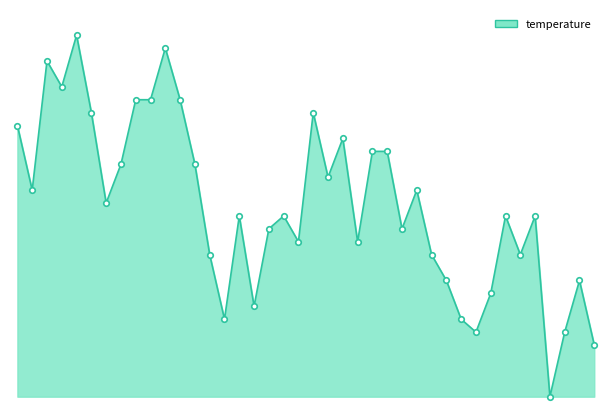

How many lines are shown in the chart?

1